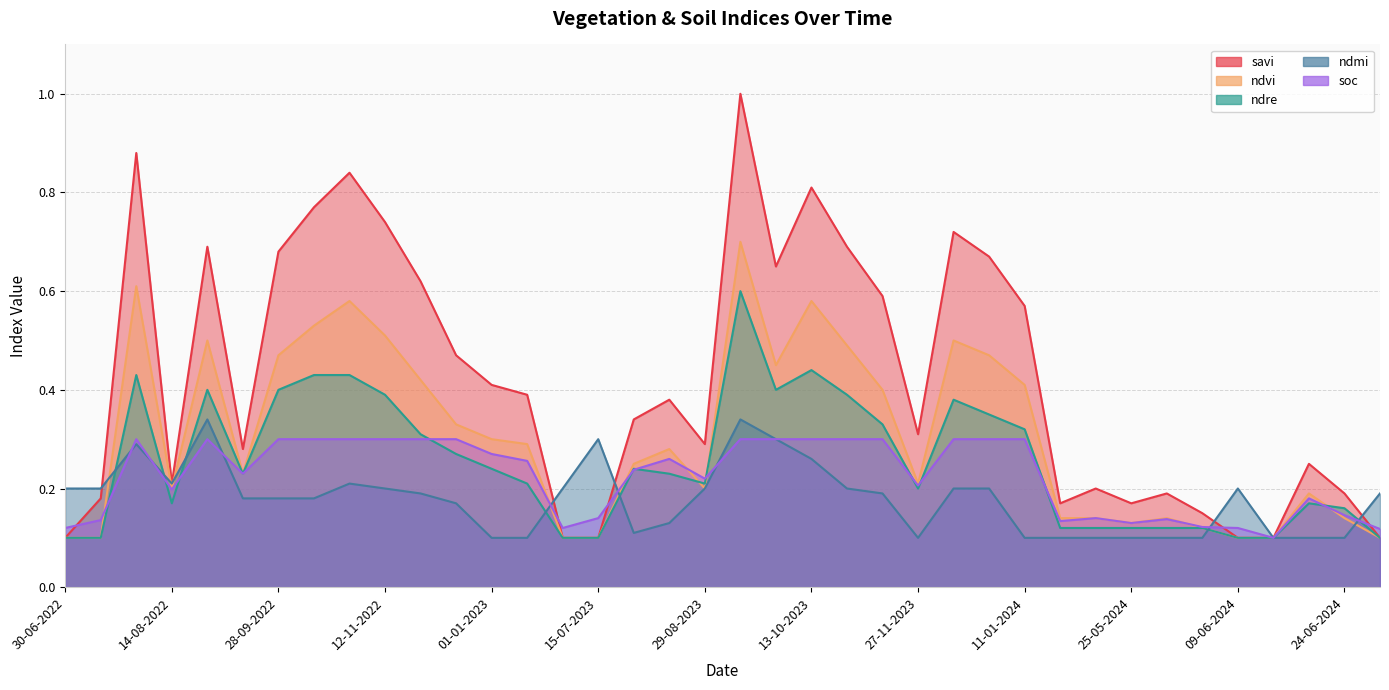

The savi series shows 0.4 at 14-08-2023. True or false?

True